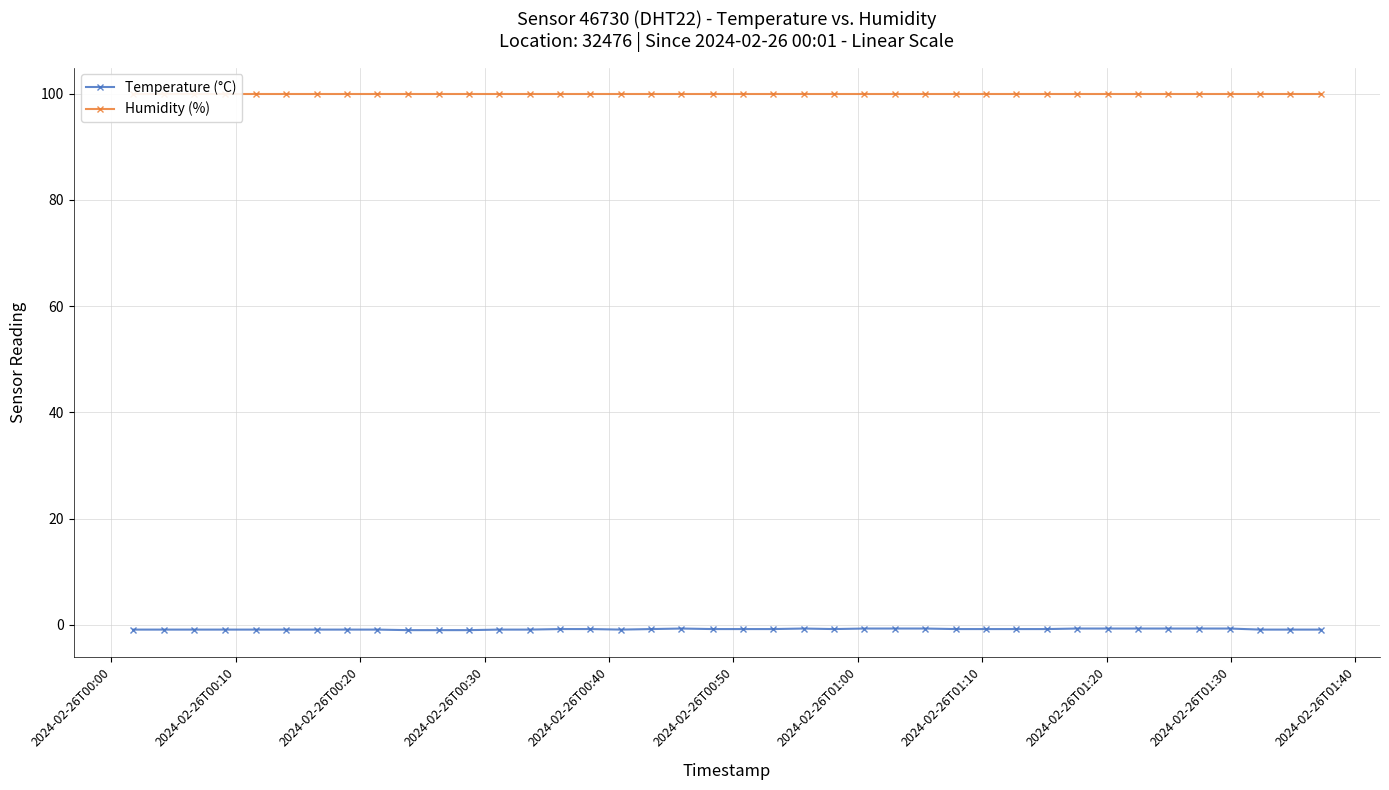

At which label is Humidity (%) closest to 99?

2024-02-26T00:00